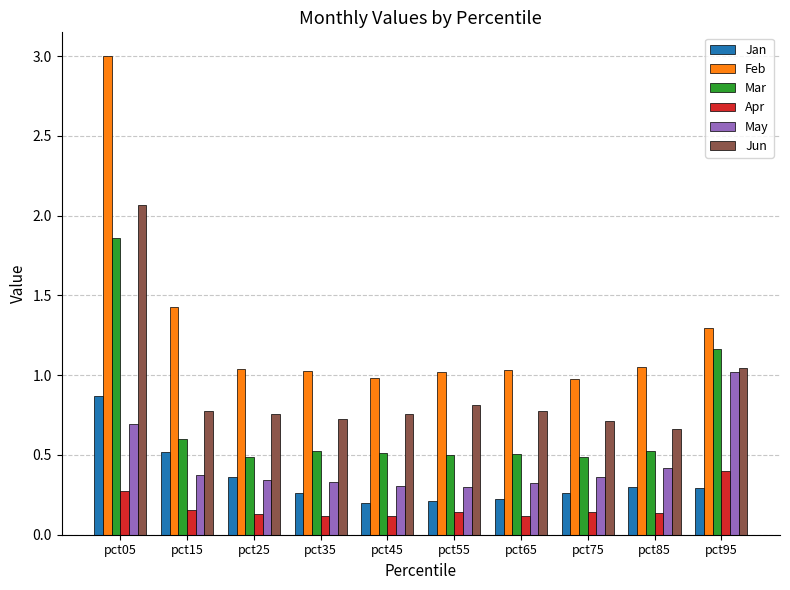

What is the greatest value displayed?

3.0